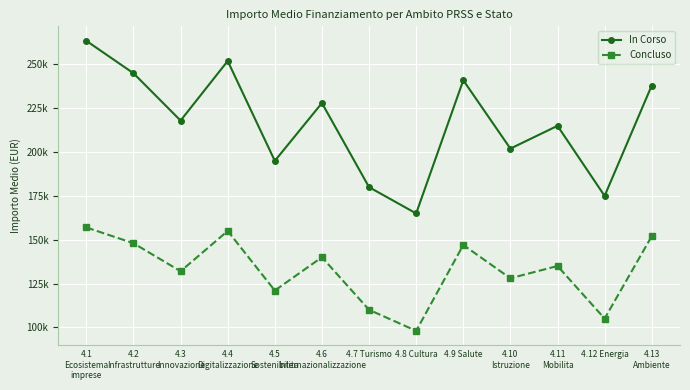

Does the chart have visible grid lines?

Yes